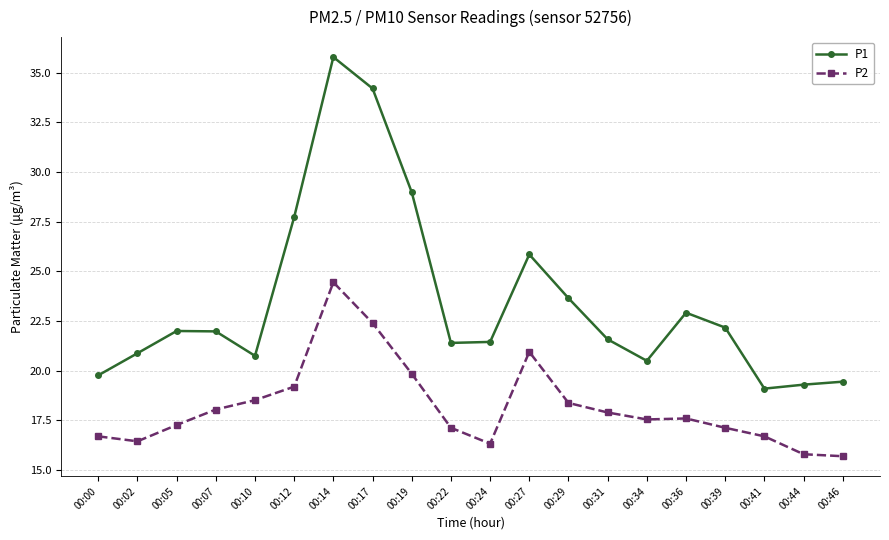

What is the smallest value displayed?

15.7